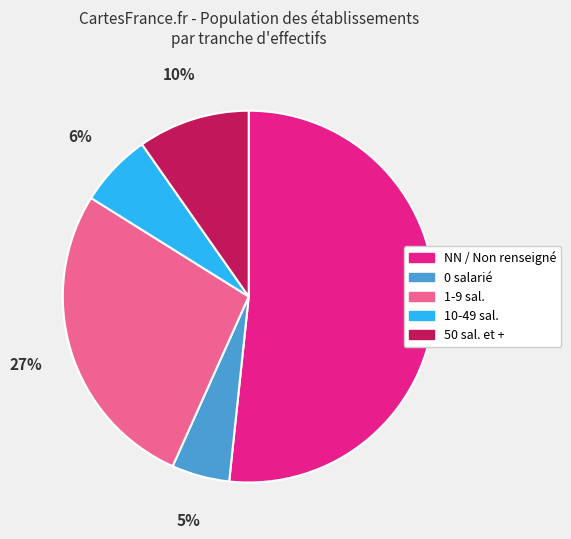

Count the number of slices in the pie.

5